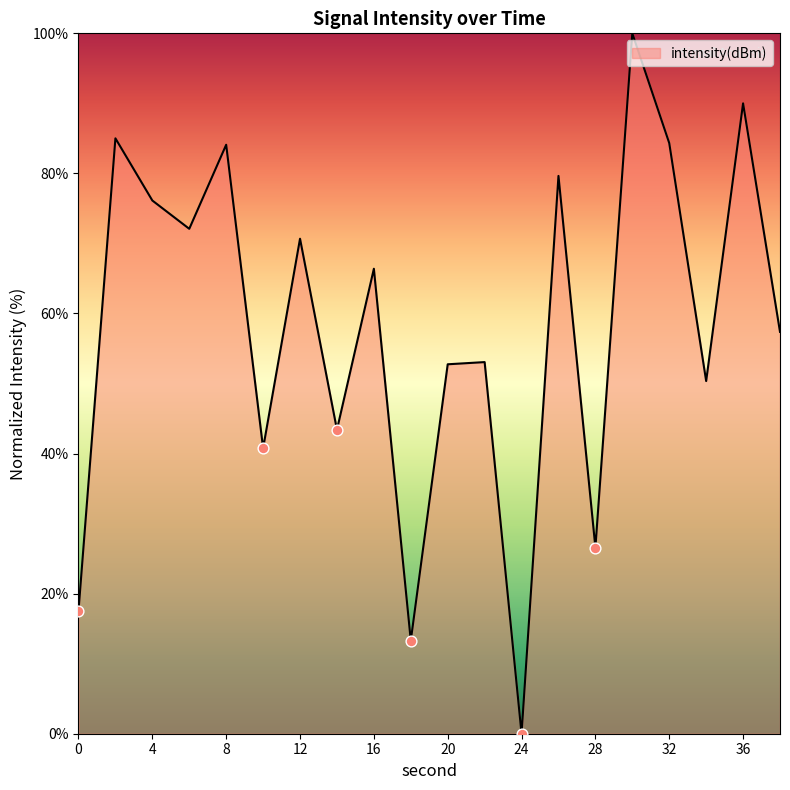

What is the greatest value displayed?

100.0